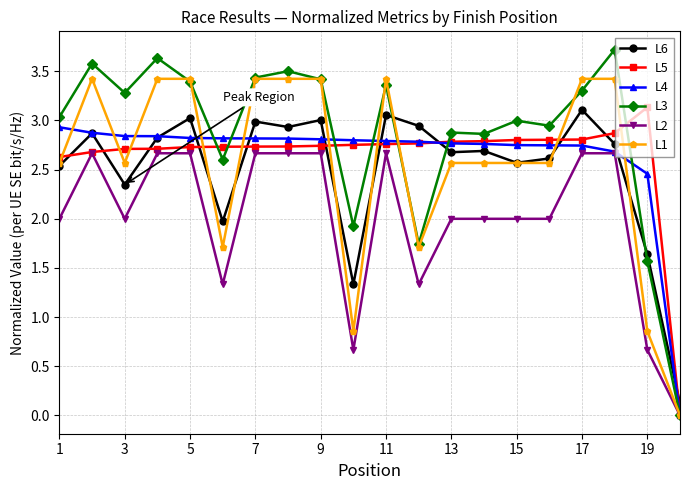

Which series has the largest total across all categories?

L3